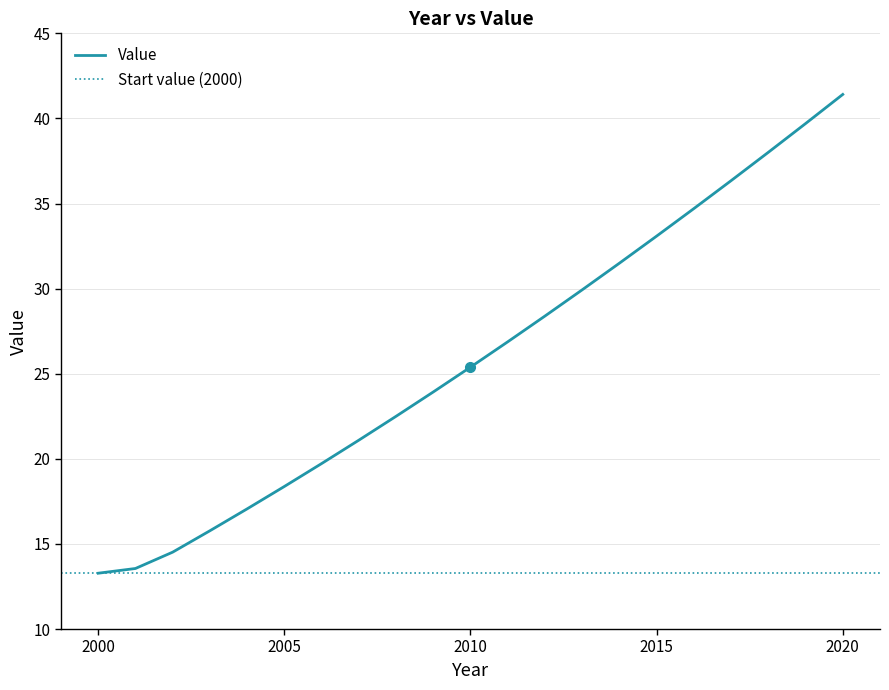

Rank the categories by value from highest to lowest.

2020, 2019, 2018, 2017, 2016, 2015, 2014, 2013, 2012, 2011, 2010, 2009, 2008, 2007, 2006, 2005, 2004, 2003, 2002, 2001, 2000